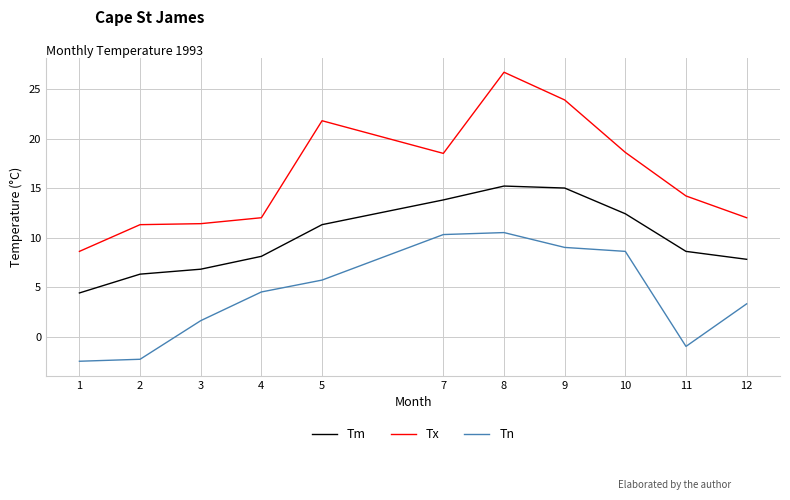

What is the difference between the Tx values at 4 and 1?

3.4